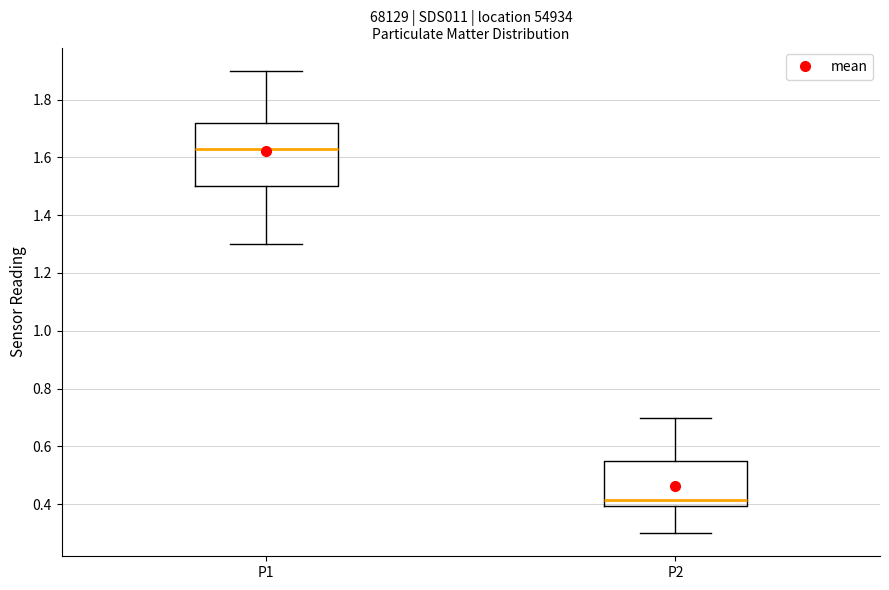

Comparing the boxes themselves (not the whiskers), which one is the tallest?

P1